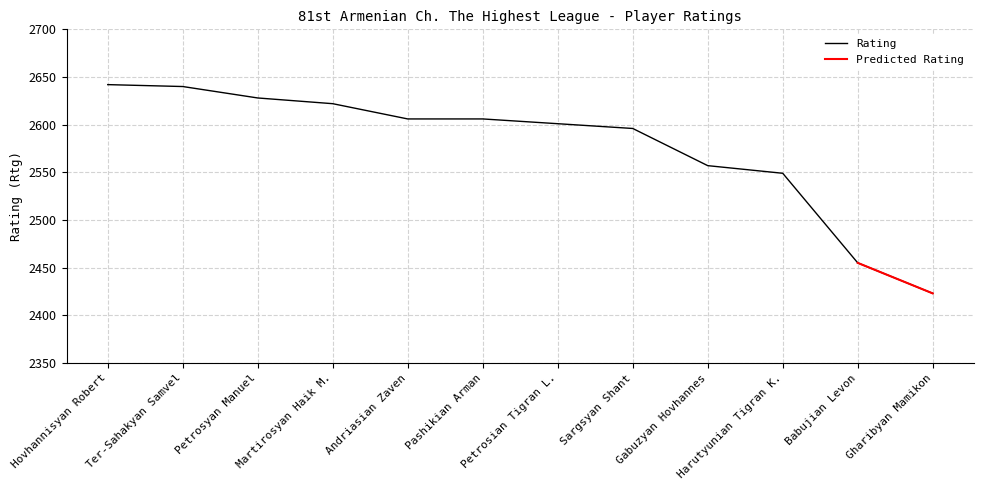

At which category does the chart reach its peak across all series?

Hovhannisyan Robert